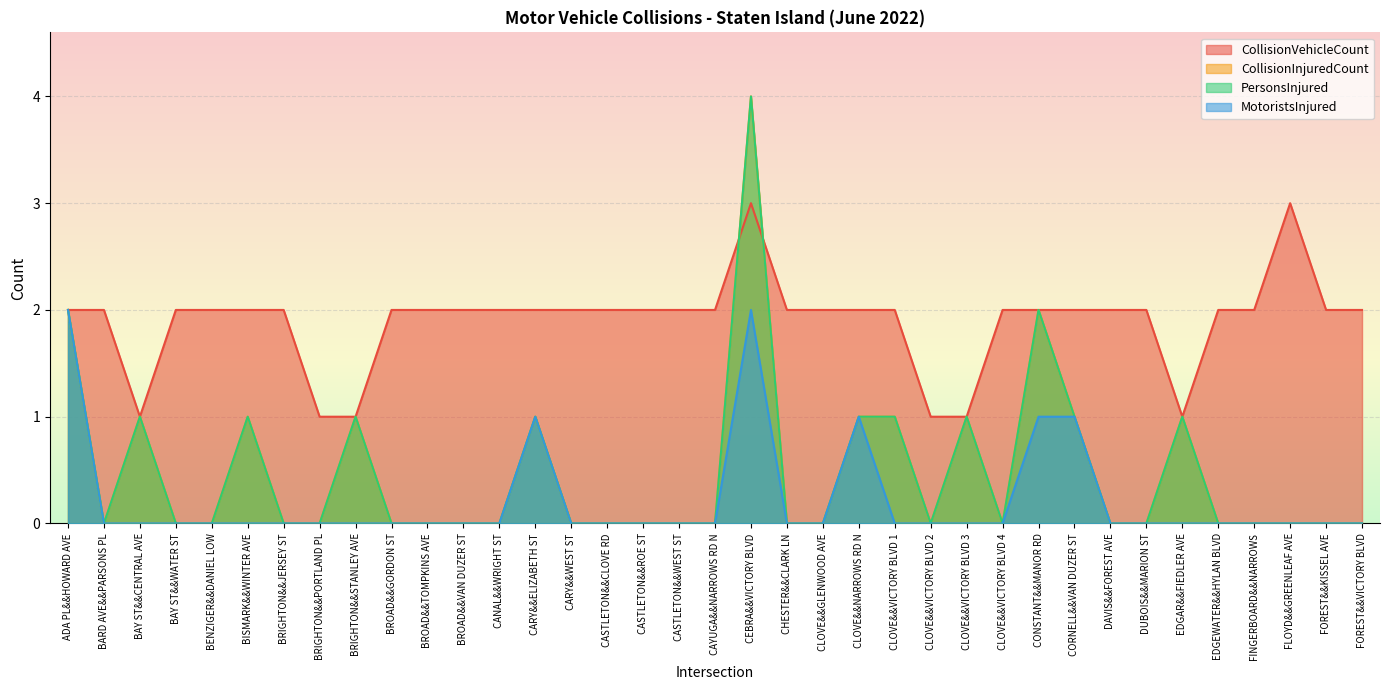

Is it true that CollisionInjuredCount equals 1 at CLOVE&&VICTORY BLVD 1?

False